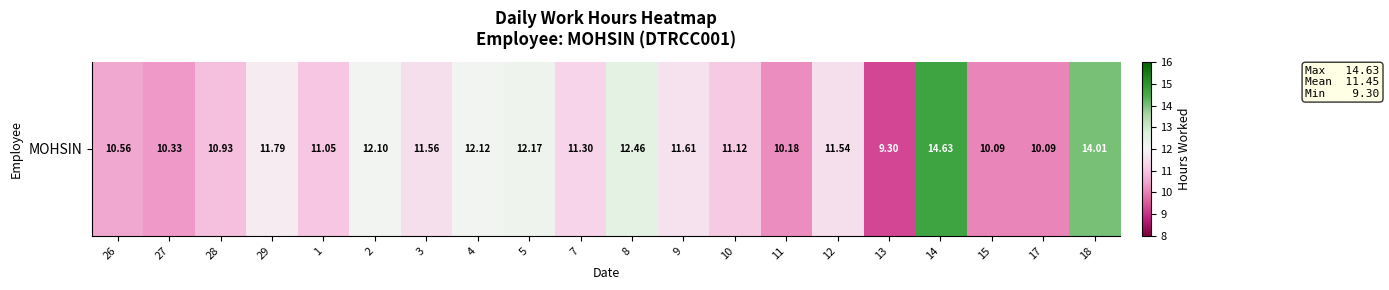

True or false: the data shows 7.5 at 9.

False